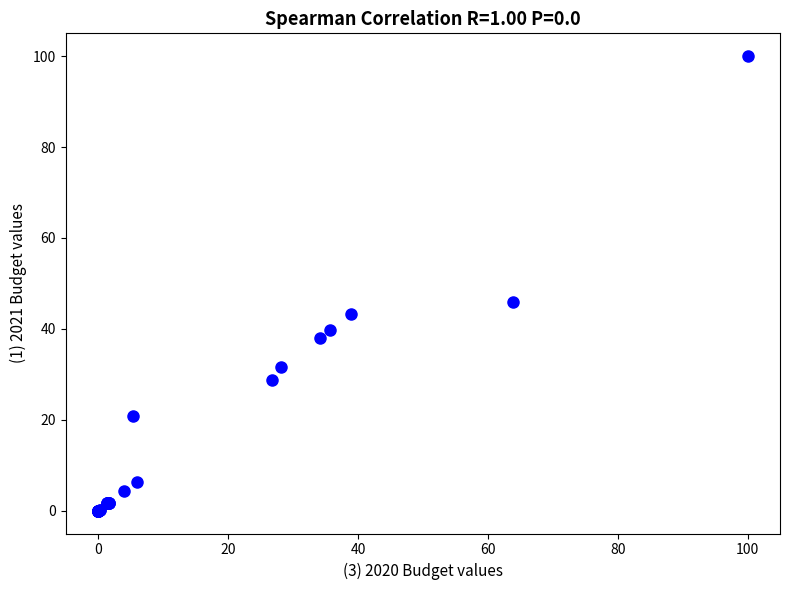

What Y value in the scatter plot is closest to 50?

46.0